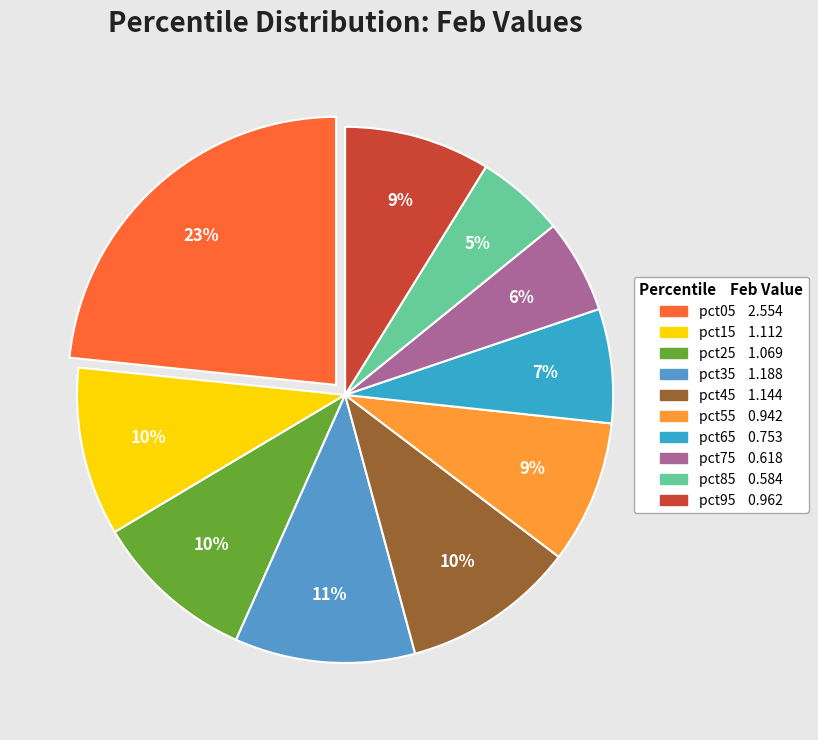

True or false: pct95 accounts for 1% of the total.

False